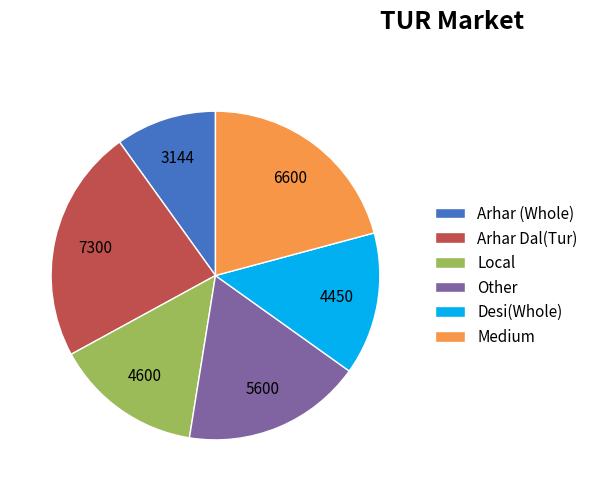

What is the smallest slice in the pie chart?

Arhar (Whole)